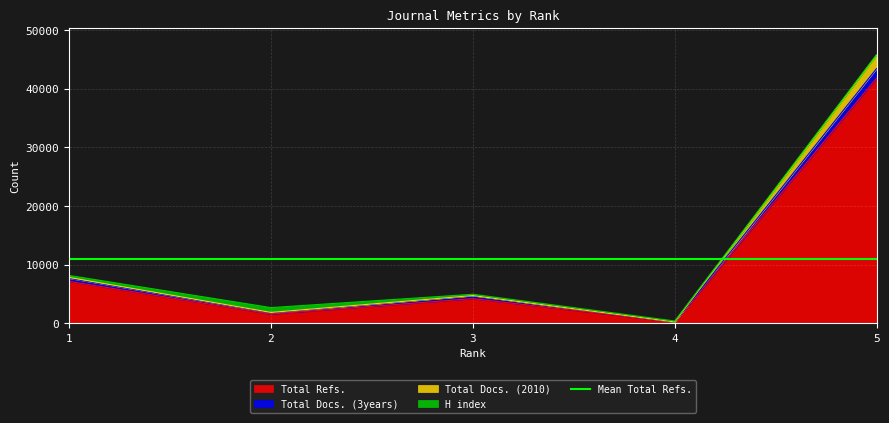

What is the difference between the Total Refs. values at 2 and 5?

40214